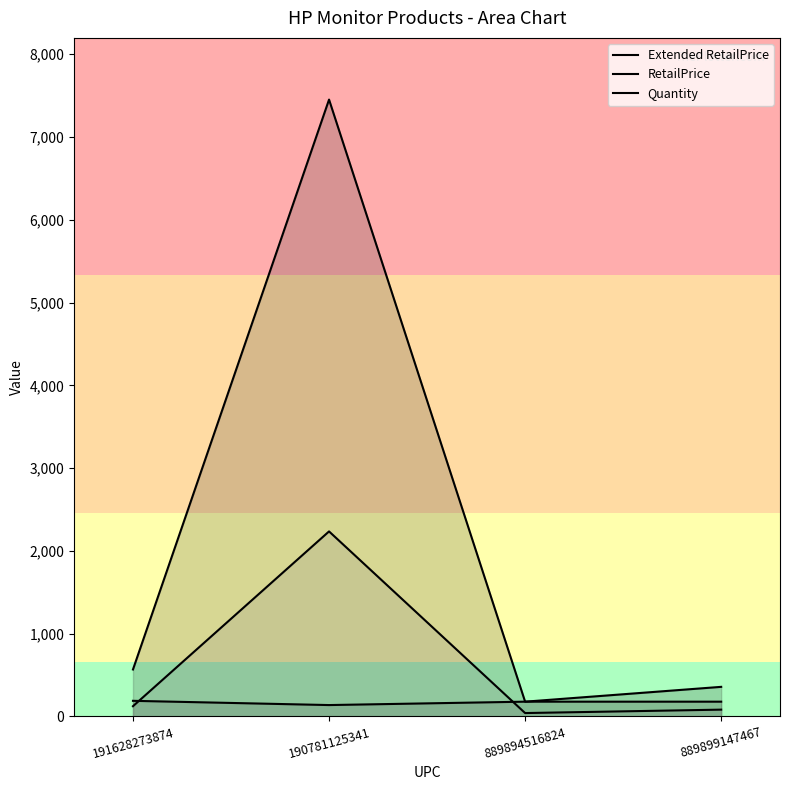

What are all the series names shown in the legend?

Extended RetailPrice, RetailPrice, Quantity